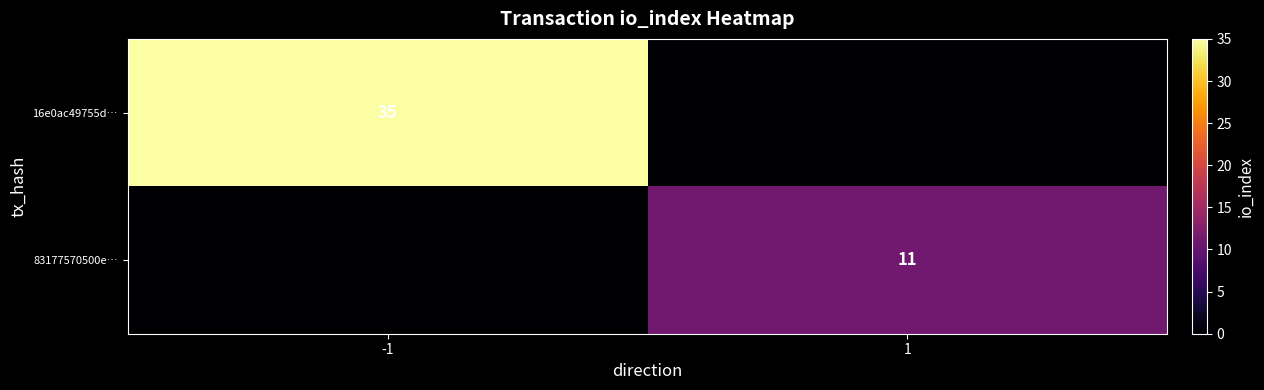

Is it true that 83177570500e… equals 19 at 1?

False